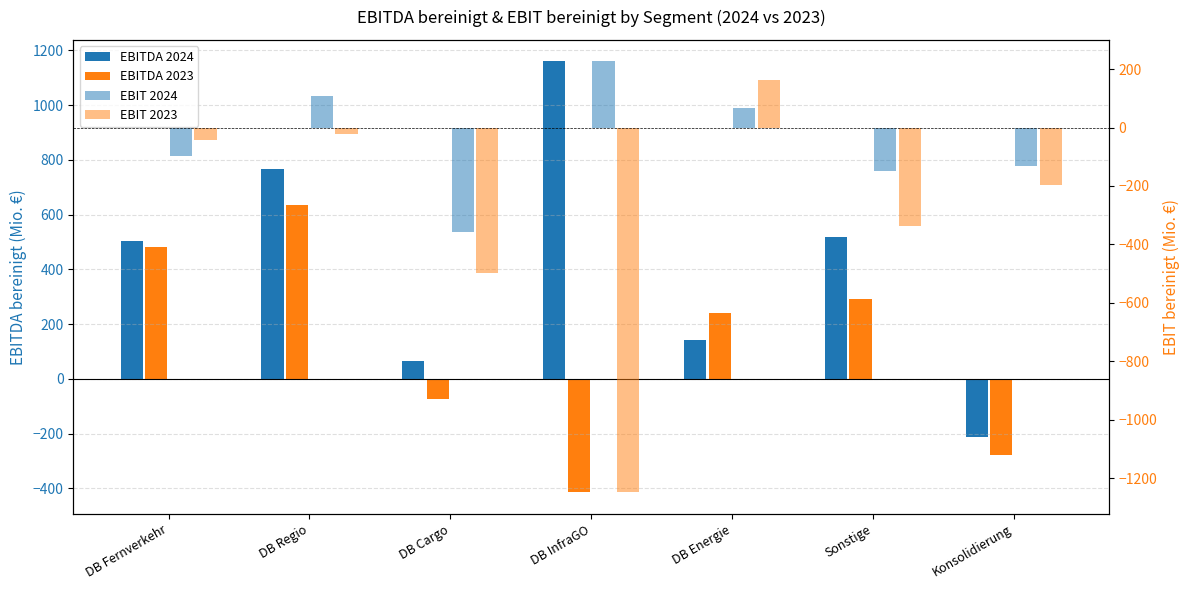

Reading left to right, what are all the values shown in this chart?

EBITDA 2024: 502	766	66	1160	141	520	-212
EBITDA 2023: 483	634	-74	-415	242	291	-279
EBIT 2024: -96	108	-357	226	65	-149	-130
EBIT 2023: -43	-22	-497	-1248	163	-338	-195